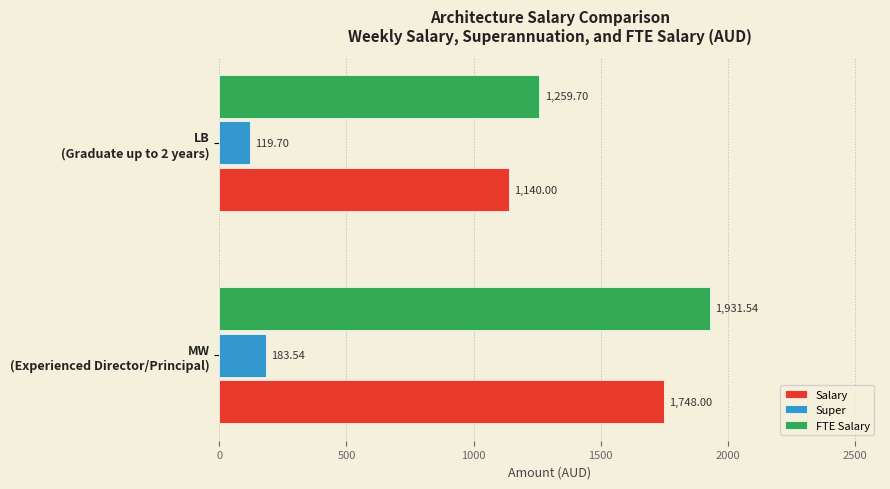

How many data points in FTE Salary are above 1931?

1